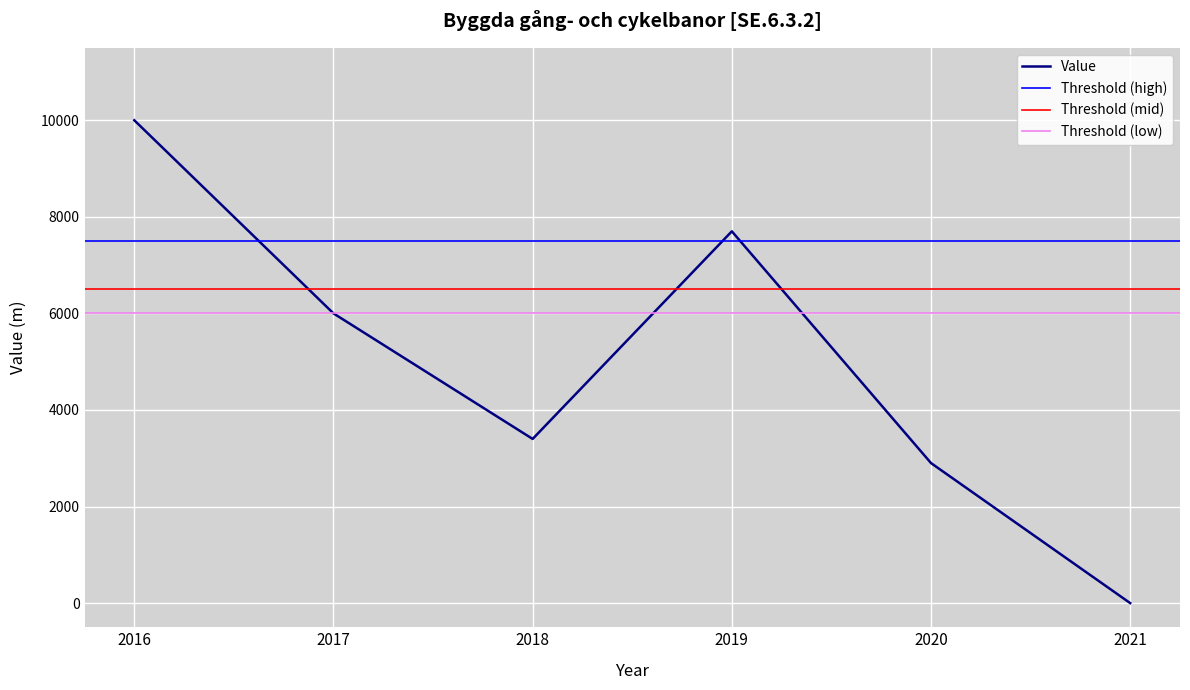

How many points are lower than both their immediate neighbors (excluding endpoints)?

1